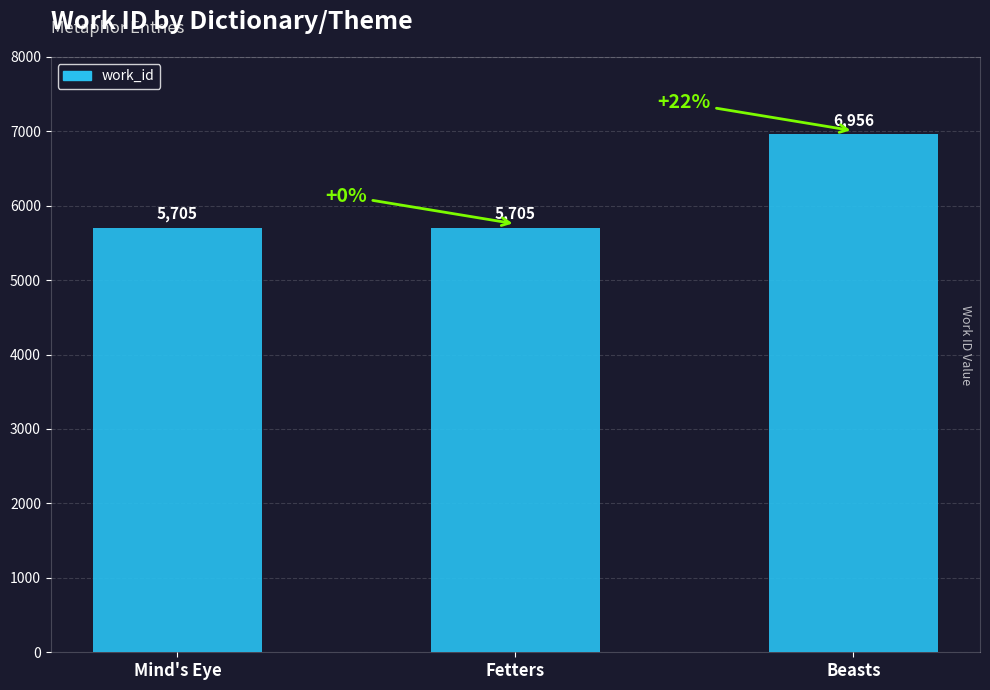

What position from the left is Fetters?

2